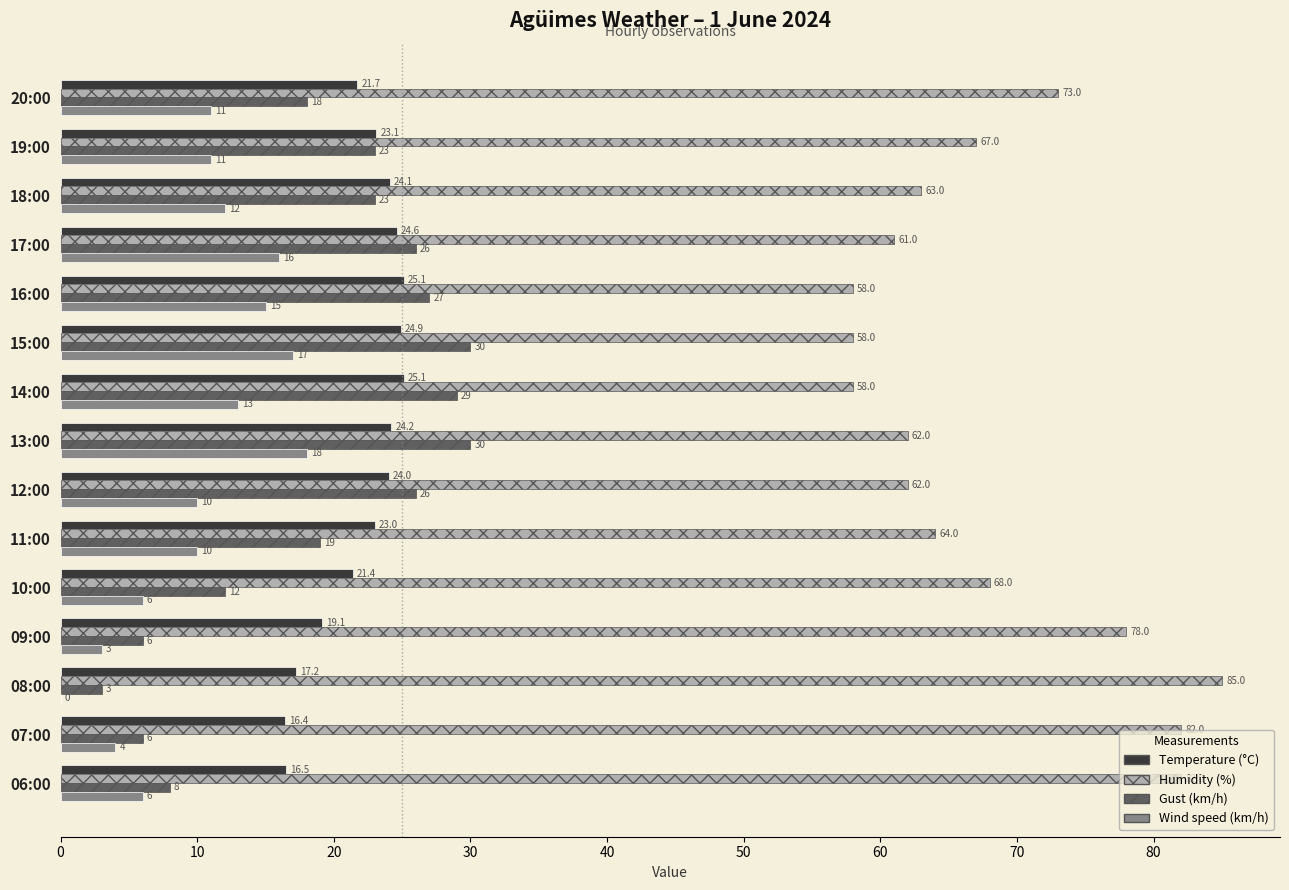

At which category is the sum across all series the highest?

13:00